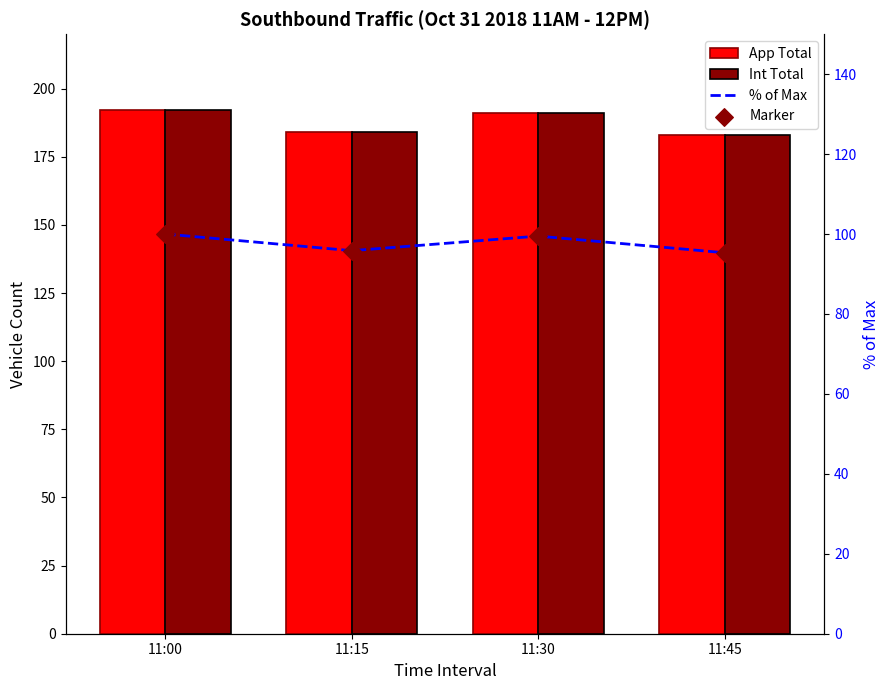

Is the value of % of Max at 11:45 greater than the value of Marker at 11:30?

No